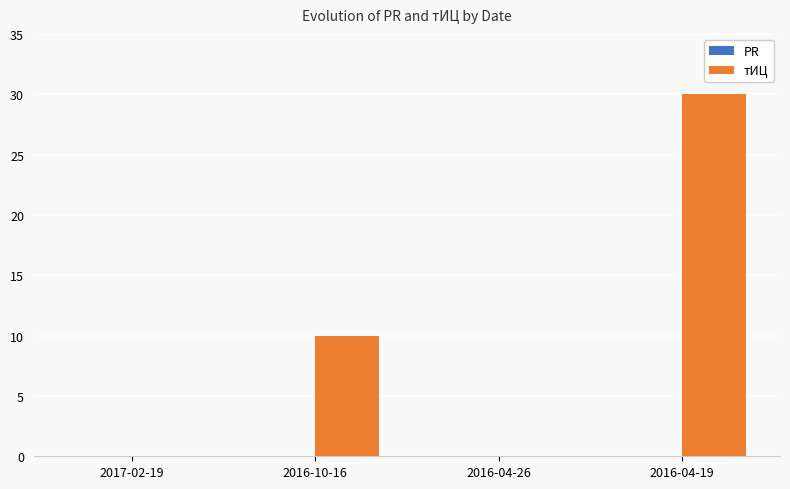

Where is the data nearest to the value 15?

2016-10-16